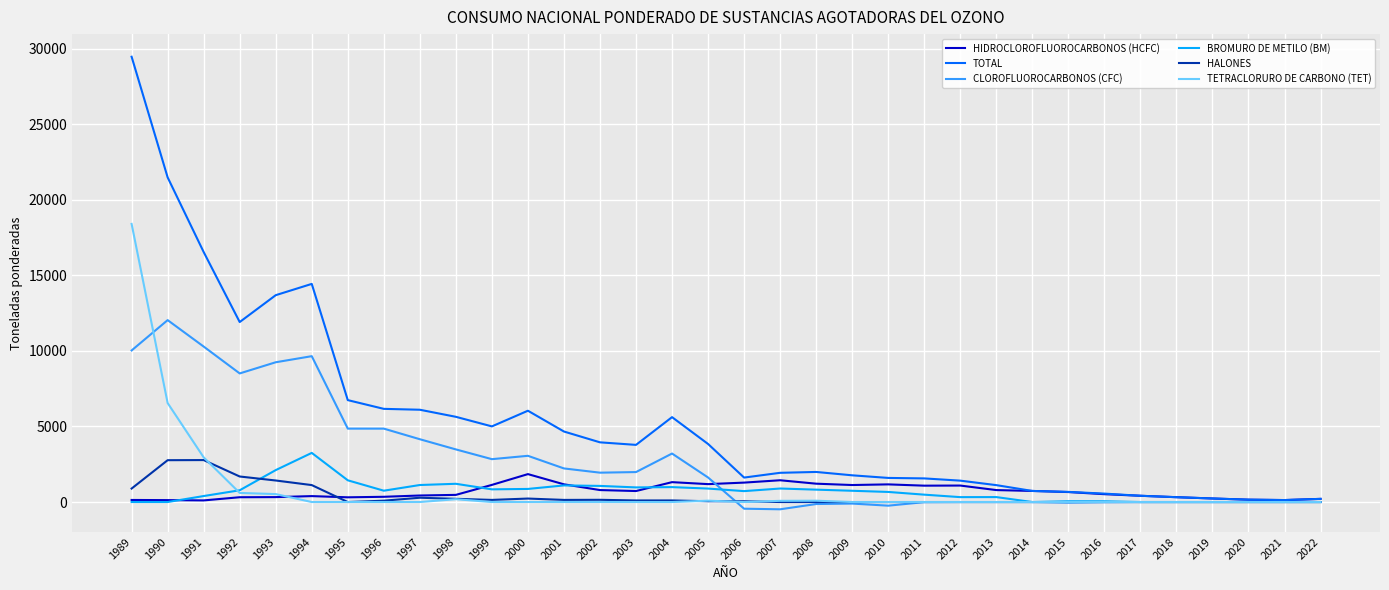

The BROMURO DE METILO (BM) series shows 1506.2 at 2018. True or false?

False